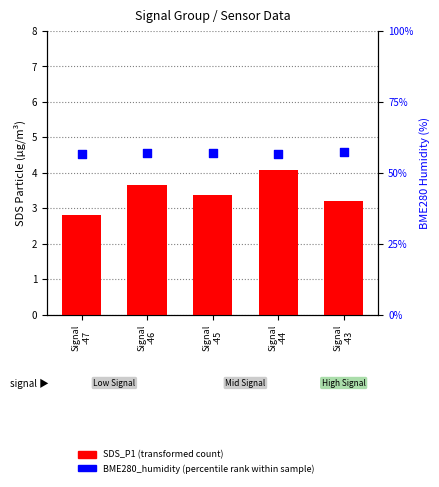

Which series has the largest total across all categories?

BME280_humidity (percentile rank)